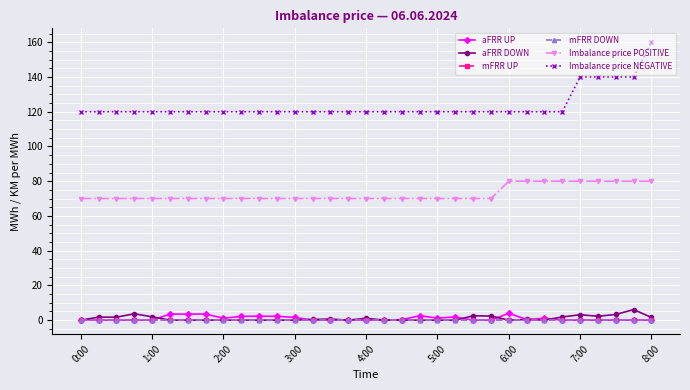

True or false: Imbalance price NEGATIVE and mFRR DOWN intersect in this chart.

False